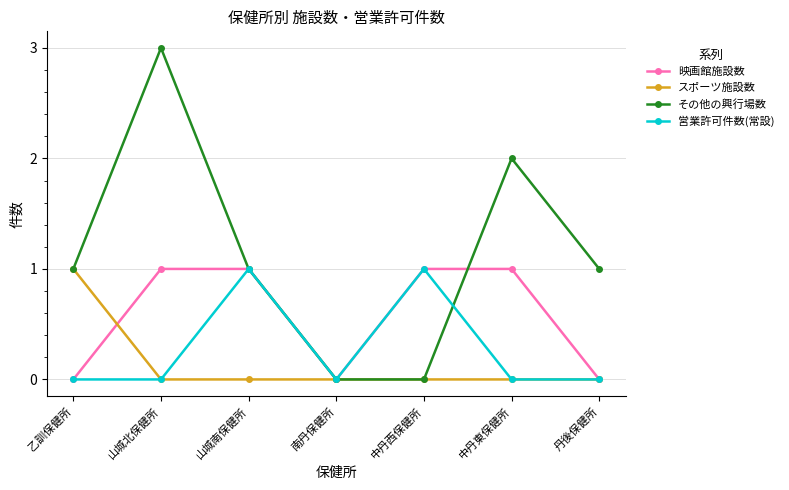

Which series changed the most between 山城北保健所 and 南丹保健所?

その他の興行場数